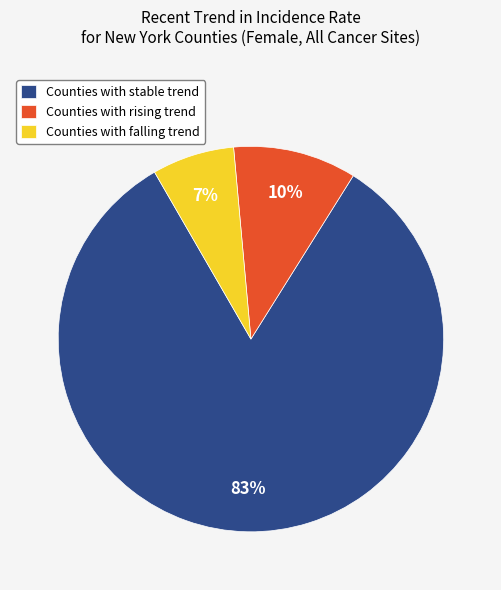

The Counties with stable trend slice represents 88% of the pie. True or false?

False